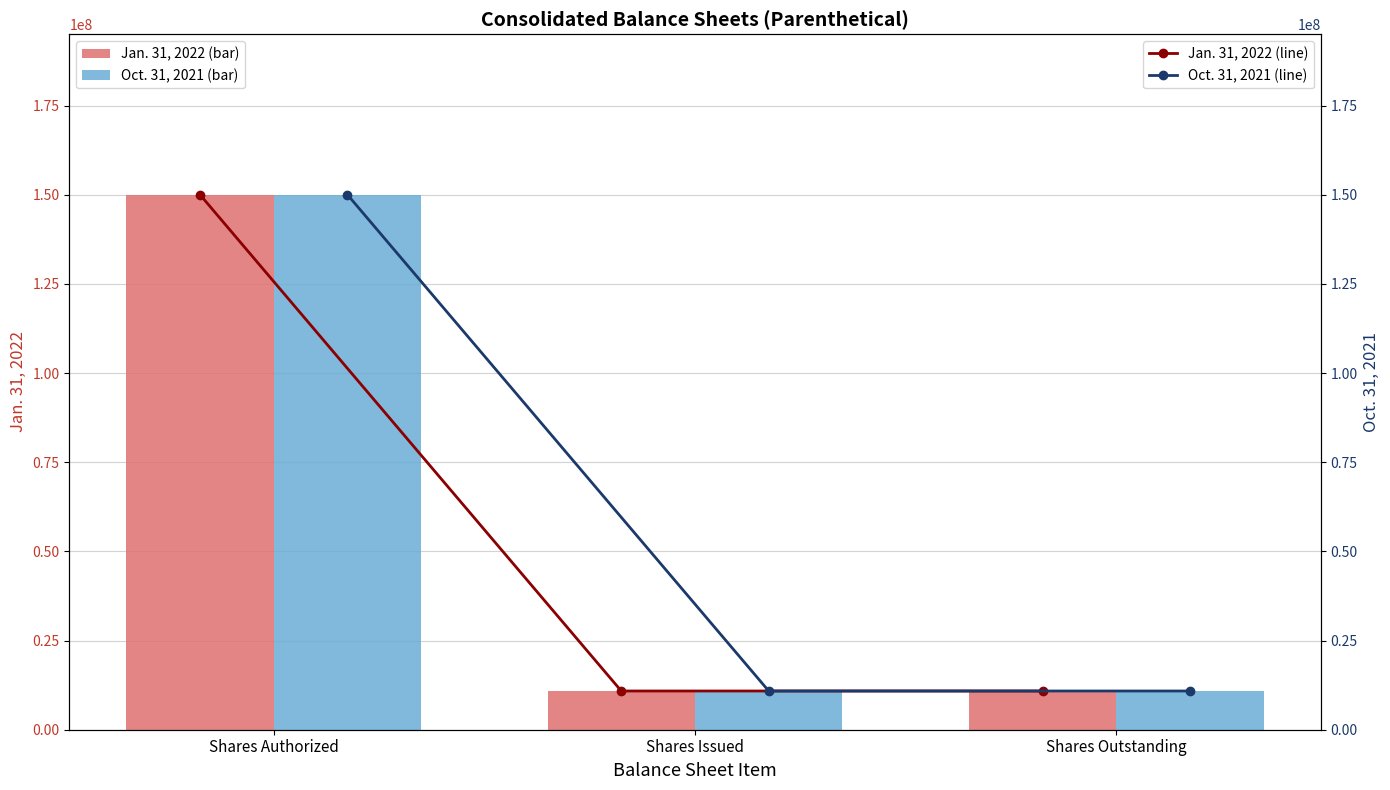

What are all the series names shown in the legend?

Jan. 31, 2022, Oct. 31, 2021, Jan. 31, 2022 (line), Oct. 31, 2021 (line)